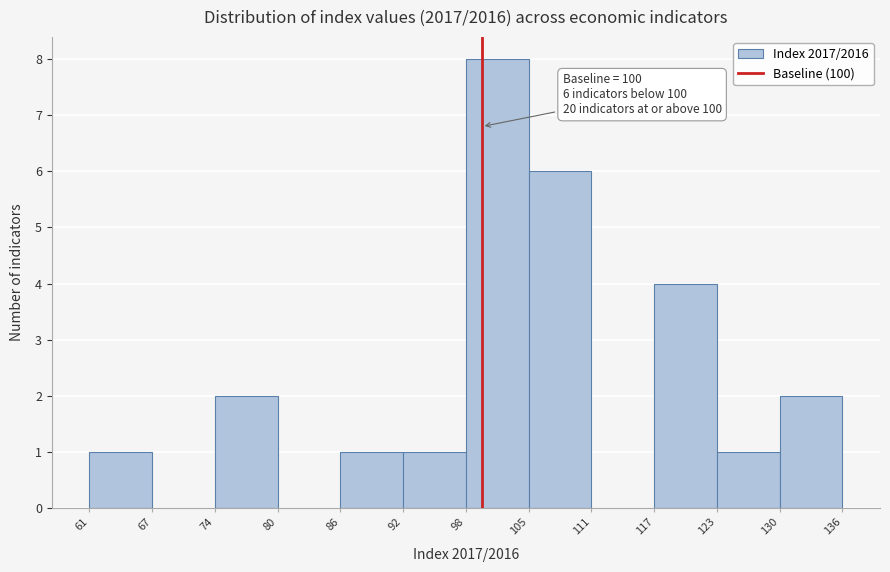

Which range on the x-axis has the tallest bar?

98 to 105